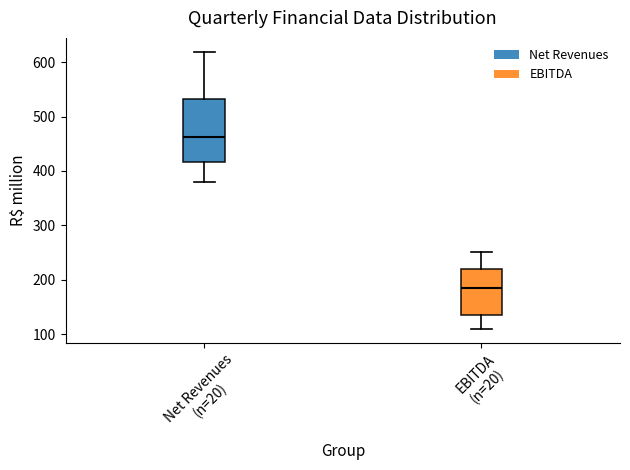

Comparing the boxes themselves (not the whiskers), which one is the tallest?

Net Revenues (n=20)